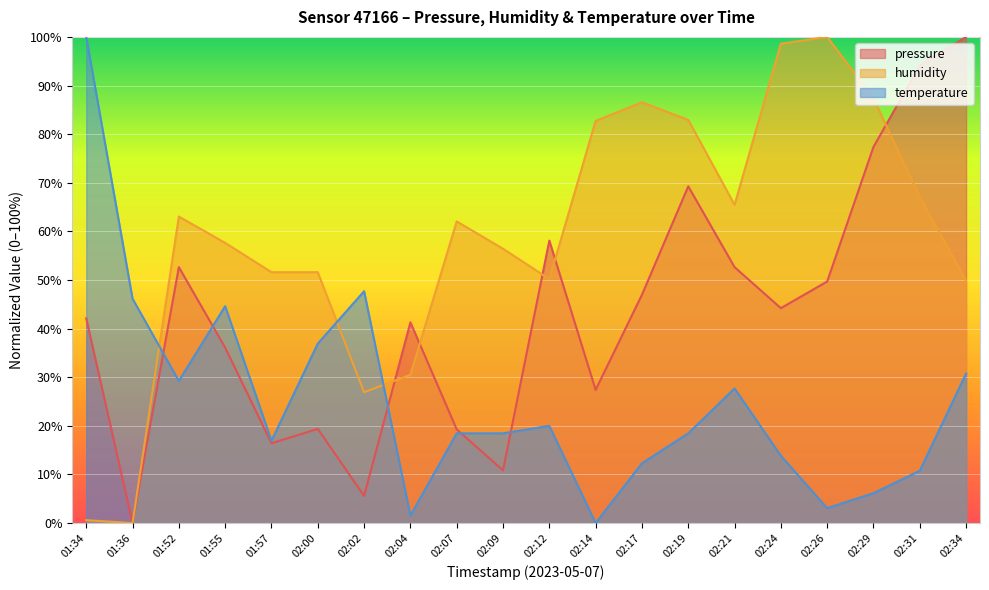

Where does the pressure series first go above 44?

01:52